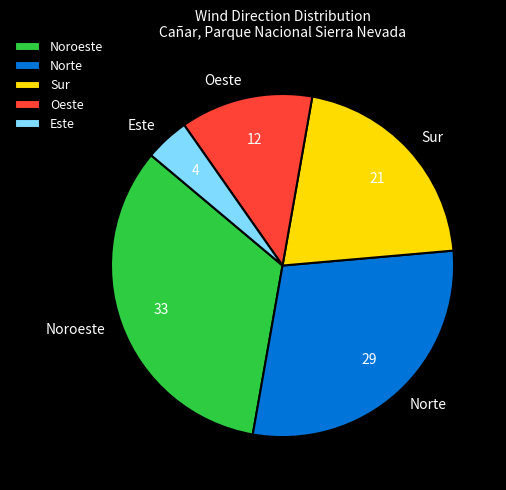

Which category has the biggest portion of the pie?

Noroeste